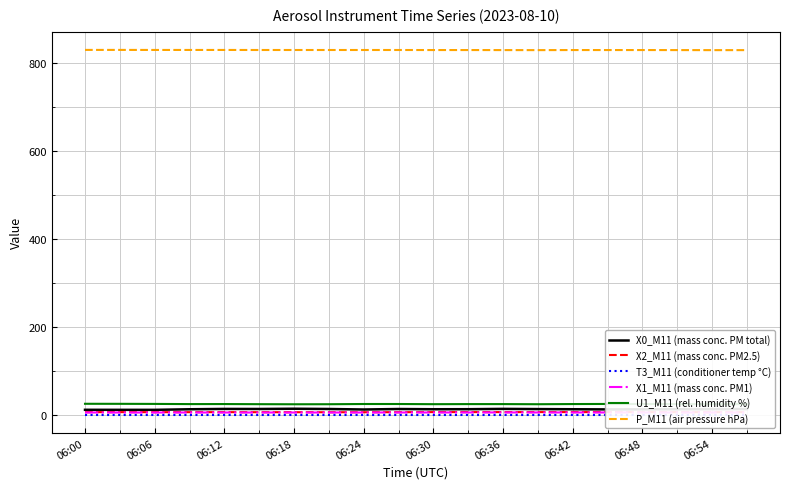

Where does the U1_M11 (rel. humidity %) series first go above 24?

06:00